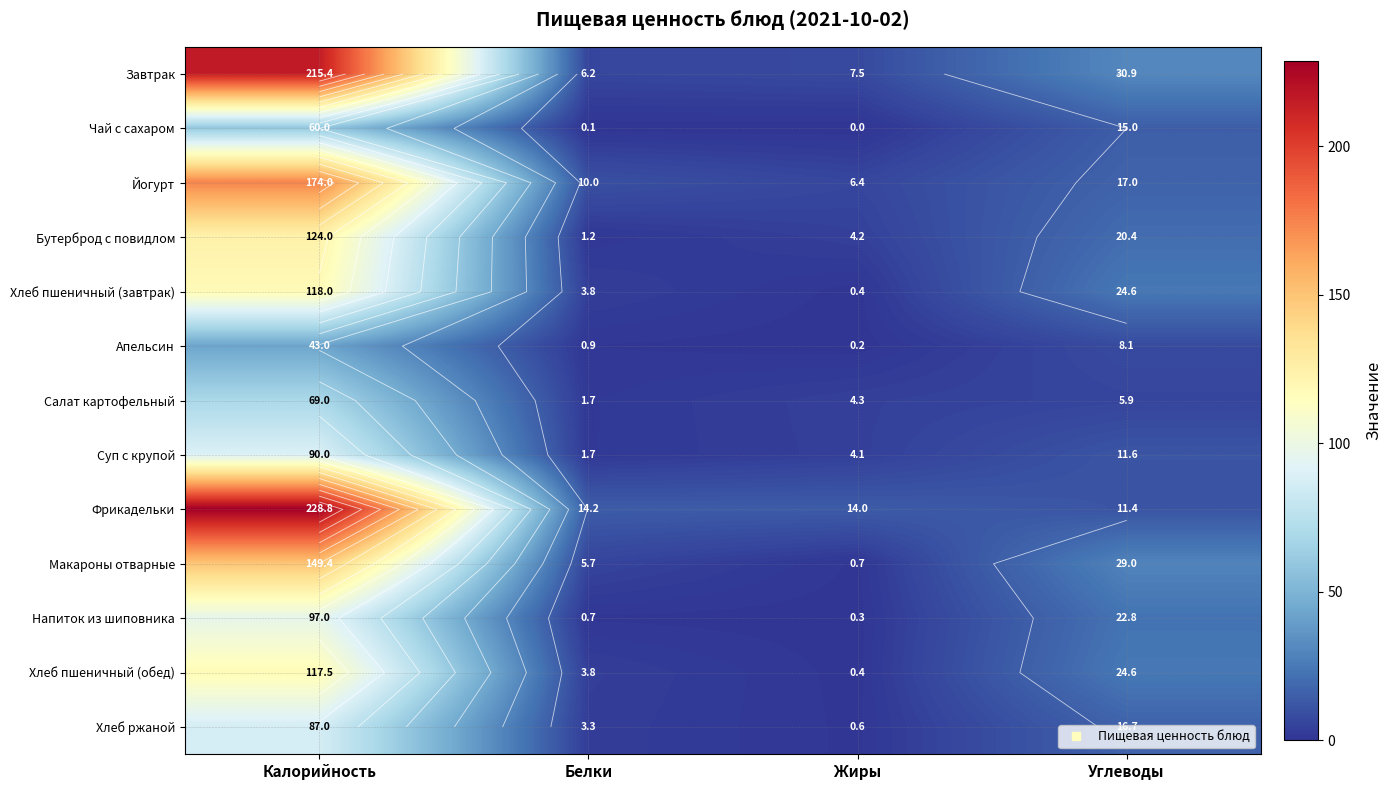

Is it true that Салат картофельный equals 1.9 at Жиры?

False